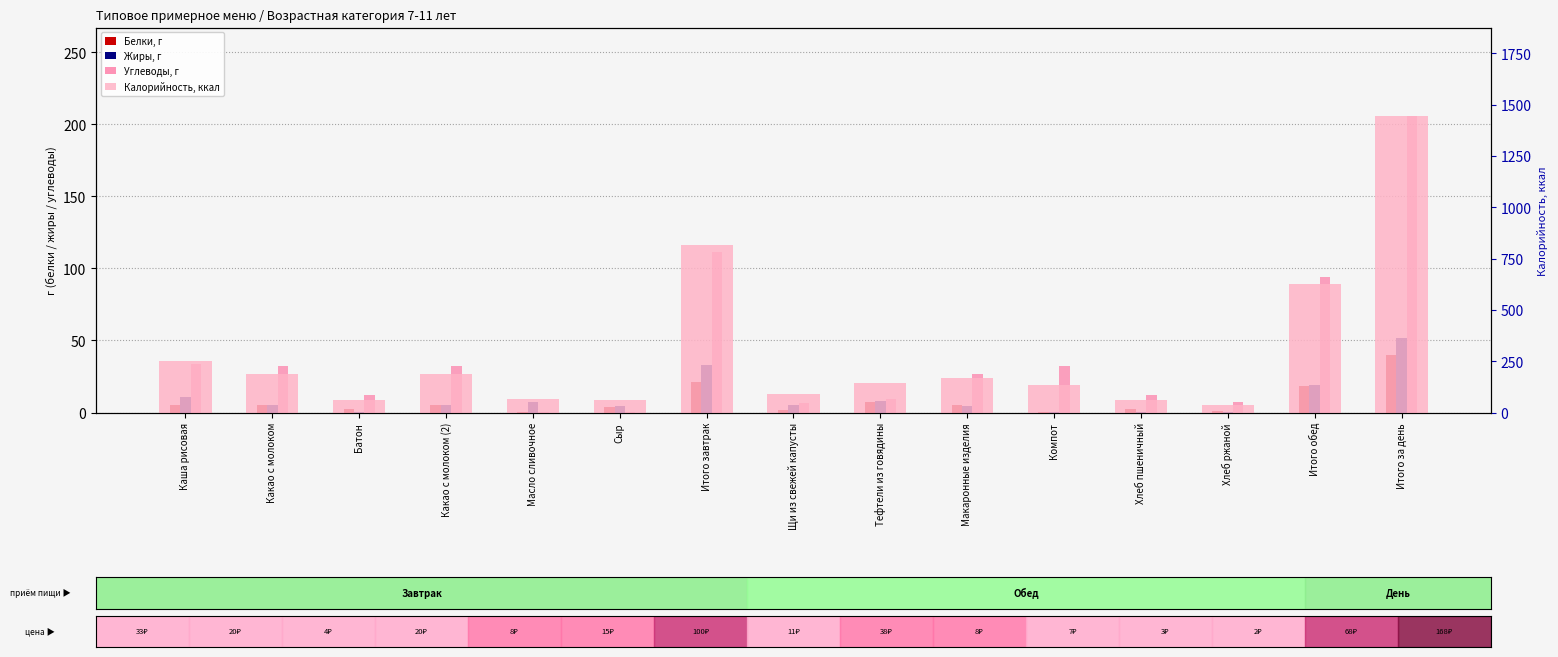

At which category is the sum across all series the highest?

Итого за день